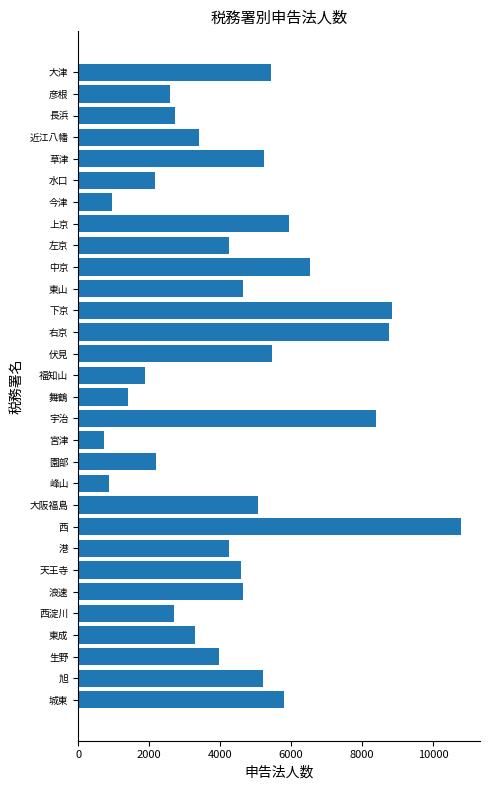

Which category has the highest value across all series?

西